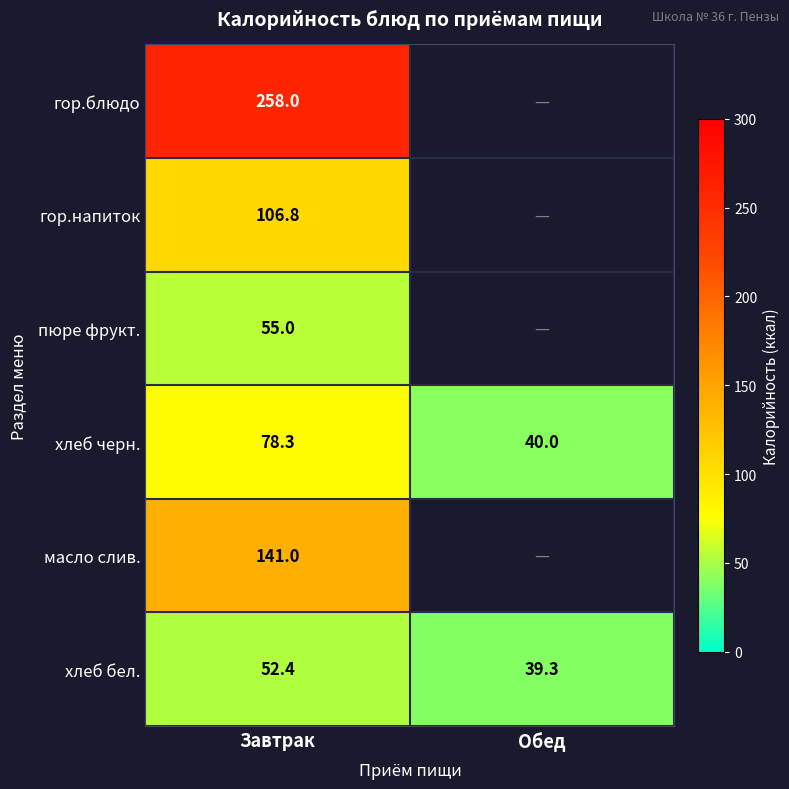

What is the total value across all series at Завтрак?

691.5